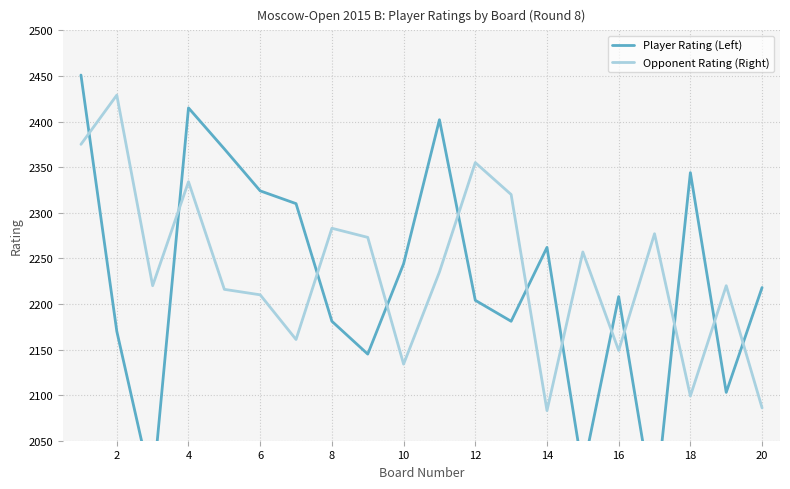

The value of Opponent Rating (Right) at 12 is 3808. True or false?

False